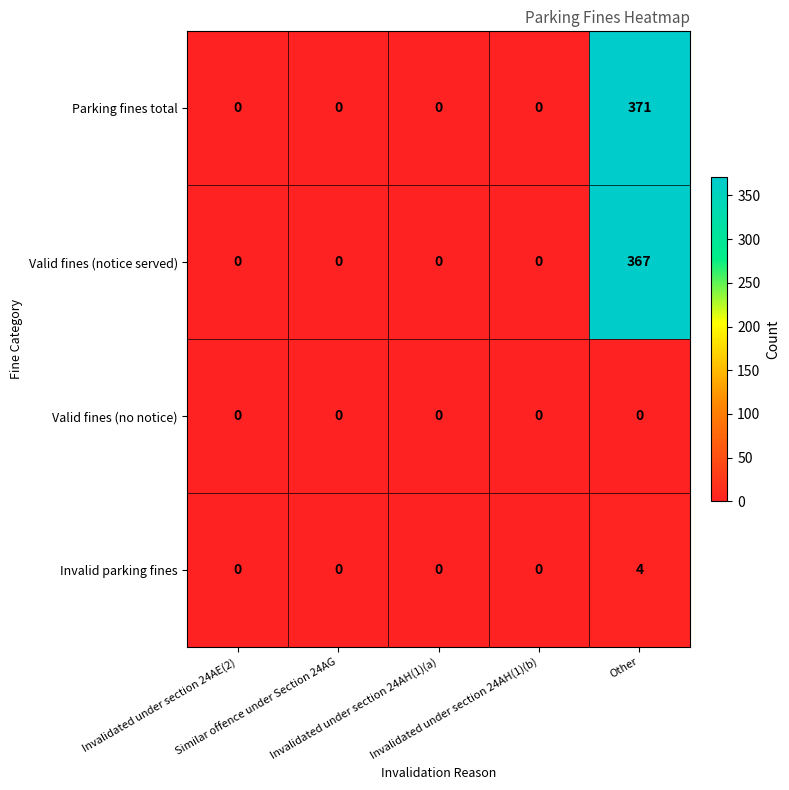

Which series changed the most between Invalidated under section 24AH(1)(b) and Other?

Parking fines total